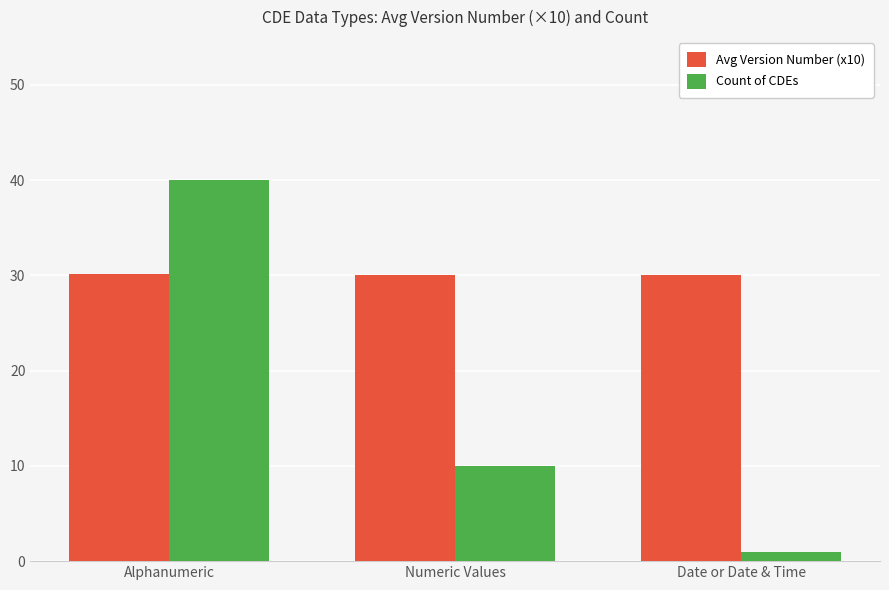

Rank the series by their average value, from highest to lowest.

Avg Version Number (x10), Count of CDEs